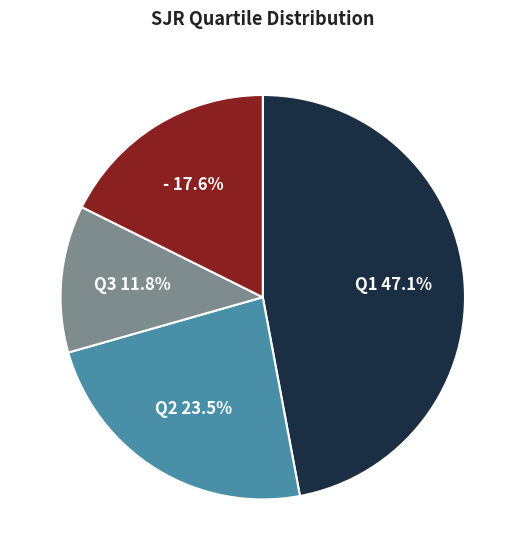

How many slices are in this pie chart?

4